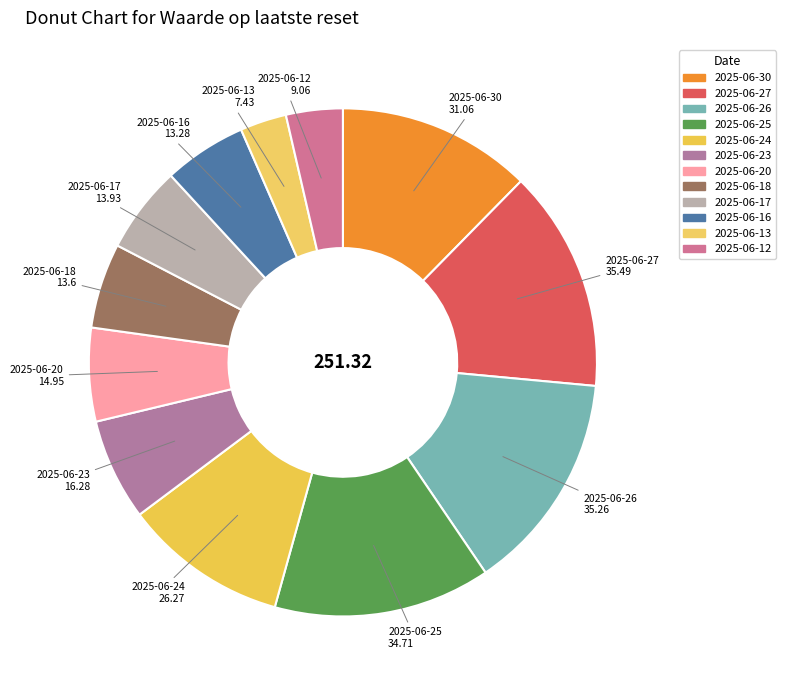

True or false: 2025-06-12 accounts for 4% of the total.

True